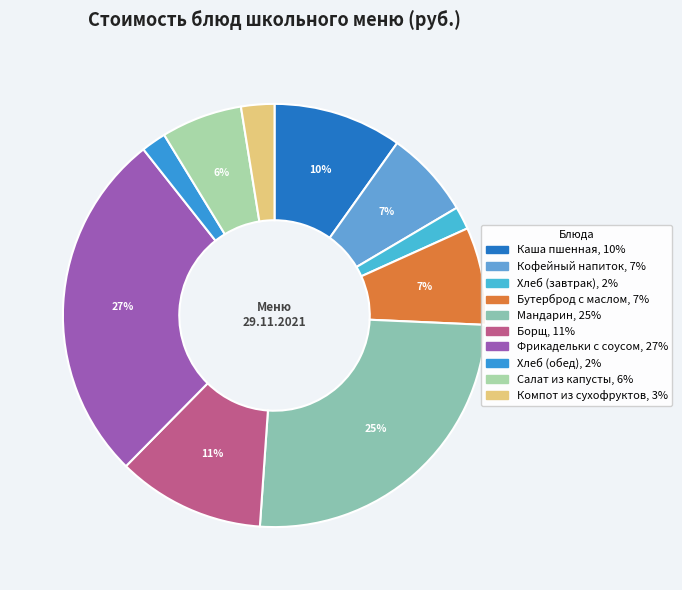

True or false: Компот из сухофруктов accounts for 13% of the total.

False